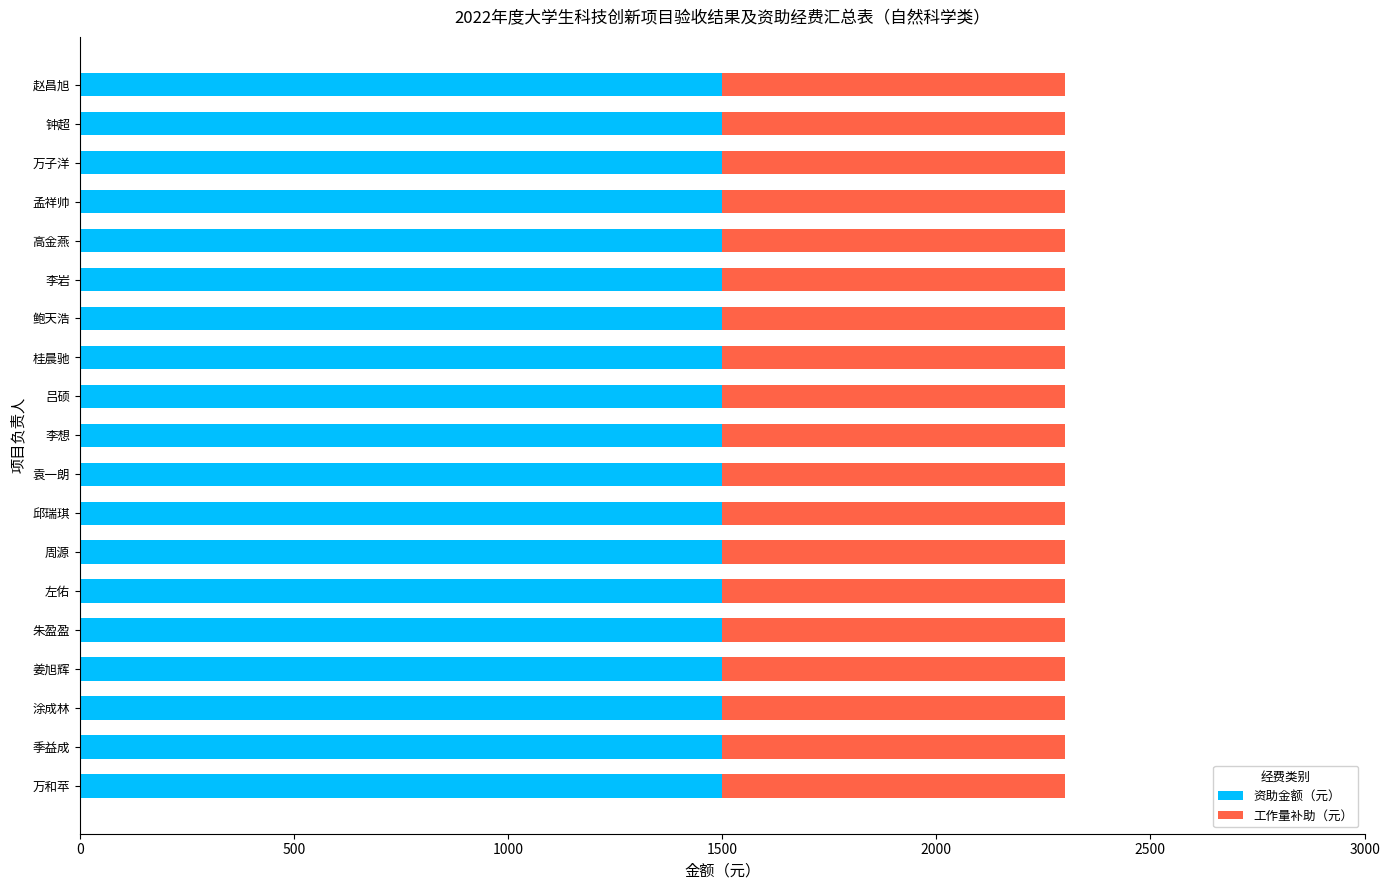

What is the highest value of the 资助金额（元） series?

1500